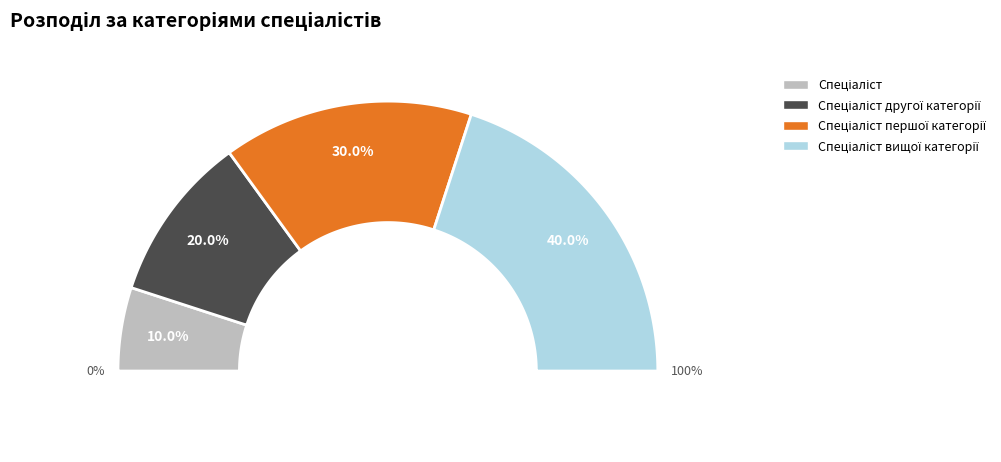

What is the smallest slice in the pie chart?

Спеціаліст